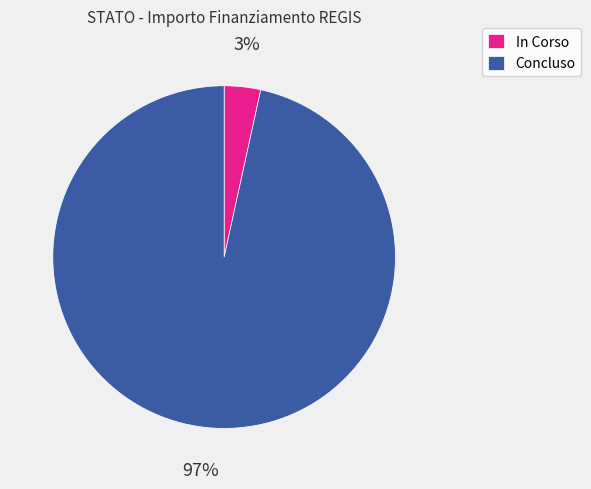

Do Concluso and In Corso together represent more than half of the pie?

Yes